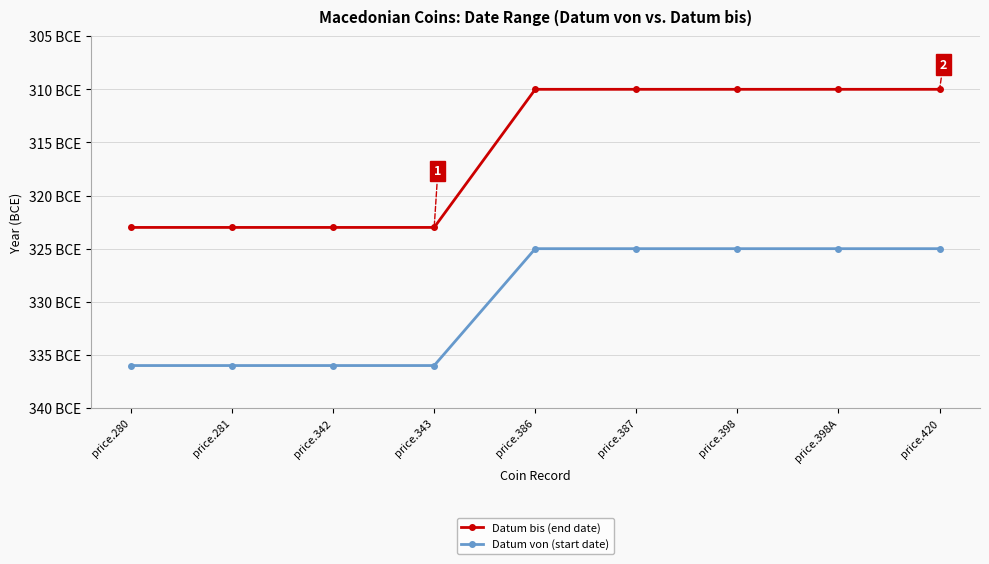

At which category is the sum across all series the highest?

price.386